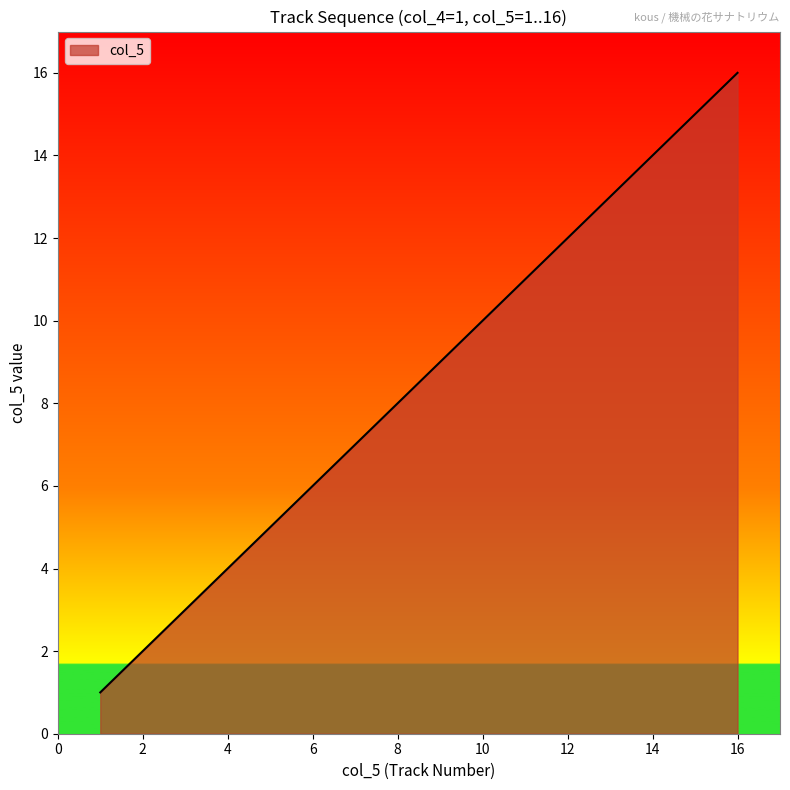

What is the sum of all values?

136